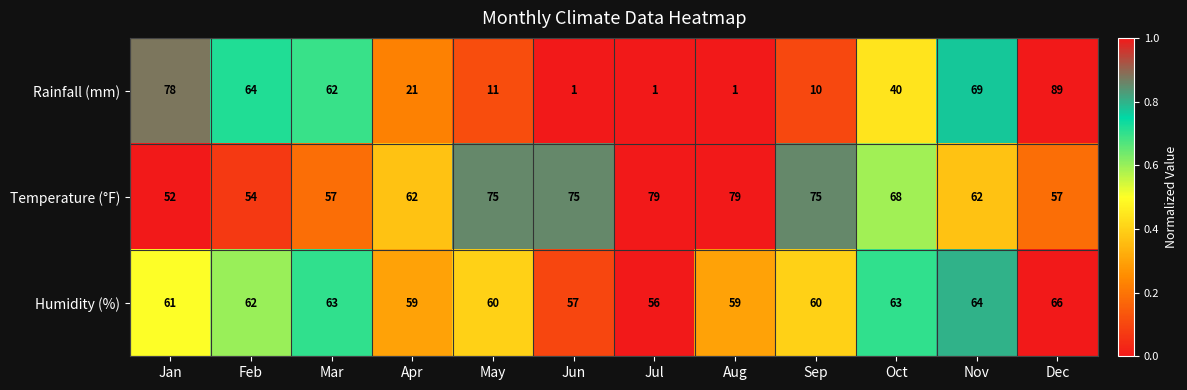

At Feb, list the series in order from smallest to largest.

Temperature (°F), Humidity (%), Rainfall (mm)